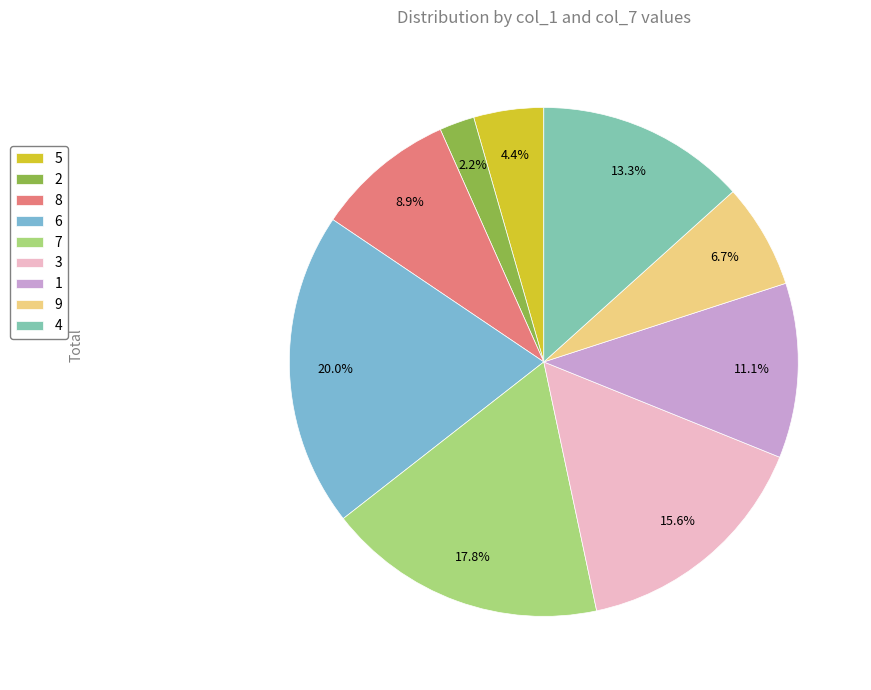

How many slices are in this pie chart?

9